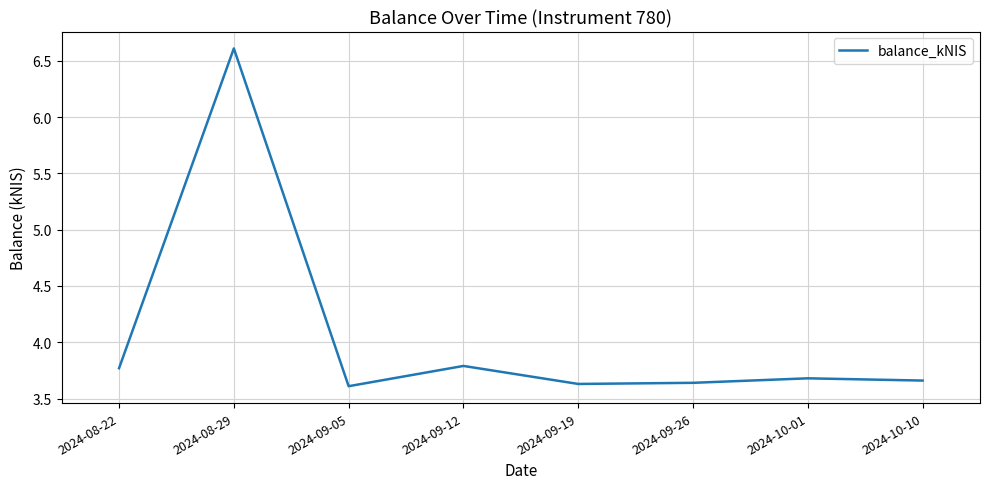

Where is the first local minimum?

2024-09-05